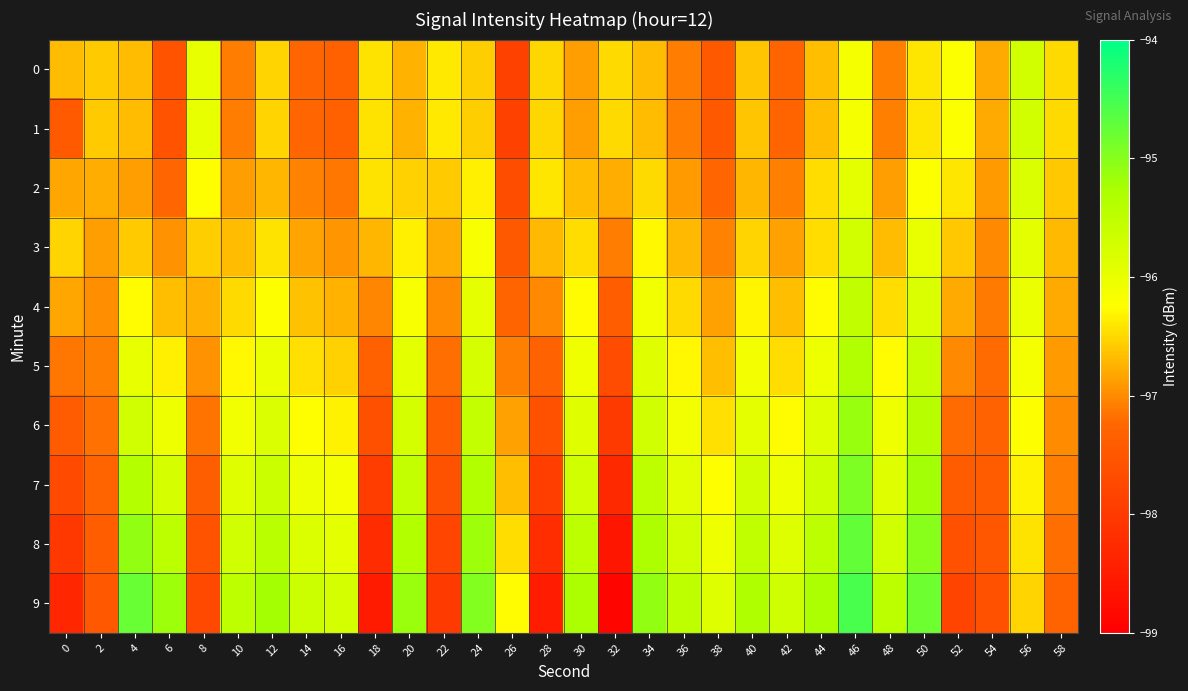

At which category is the sum across all series the highest?

46